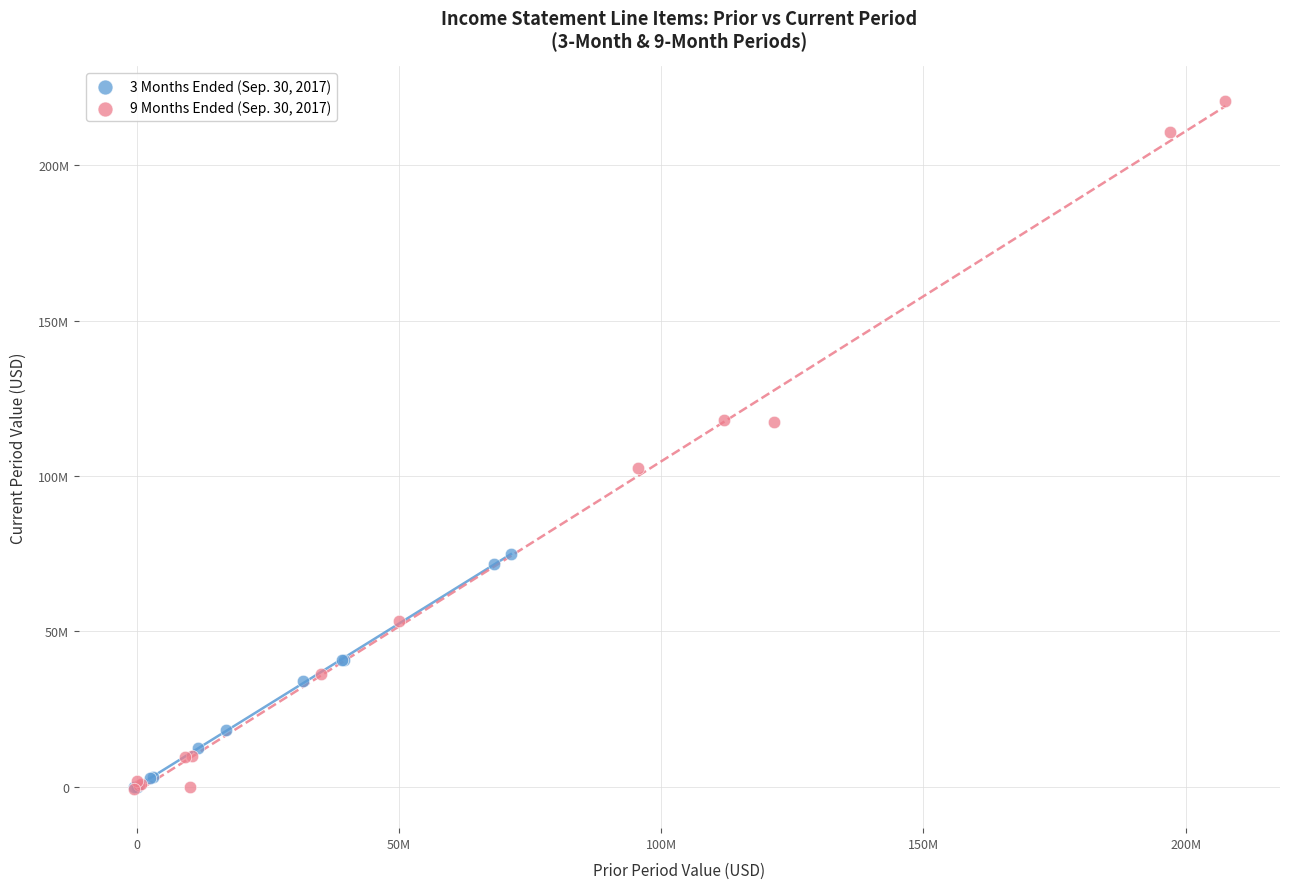

Which series has the largest Y range (max minus min)?

9 Months Ended (Sep. 30, 2017)